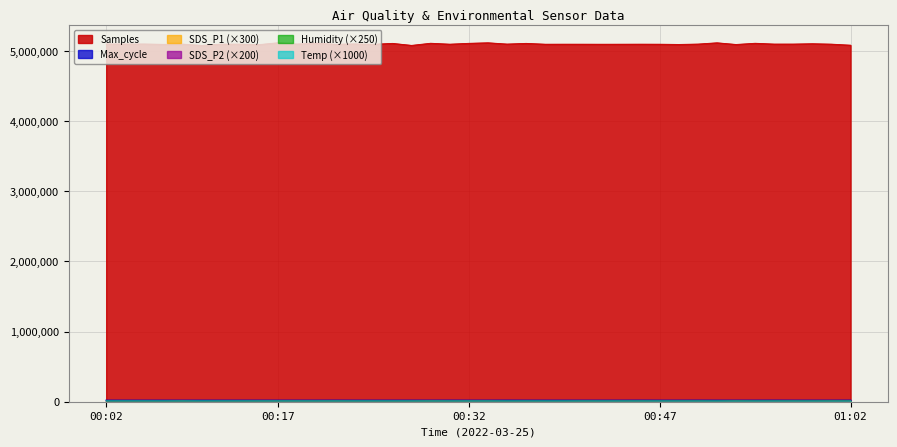

Which has a higher value, 00:29 or 01:15?

01:15